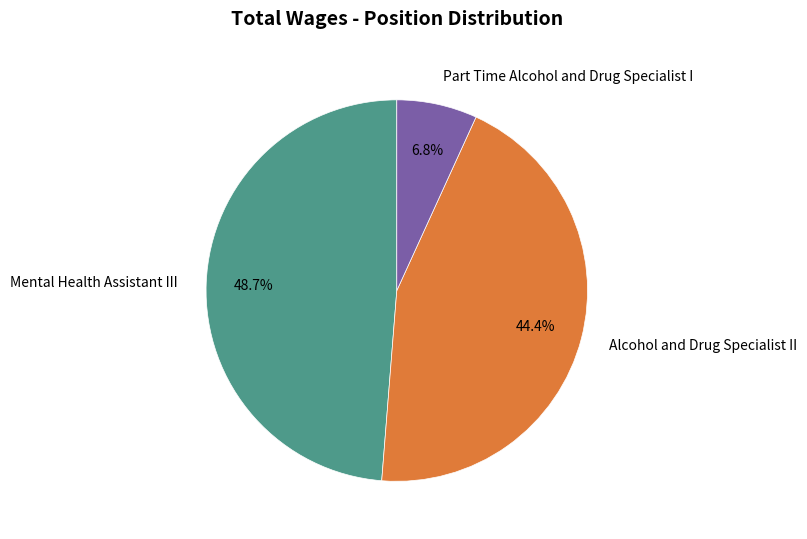

Approximately how many times larger is the value at Mental Health Assistant III compared to Part Time Alcohol and Drug Specialist I?

7.2